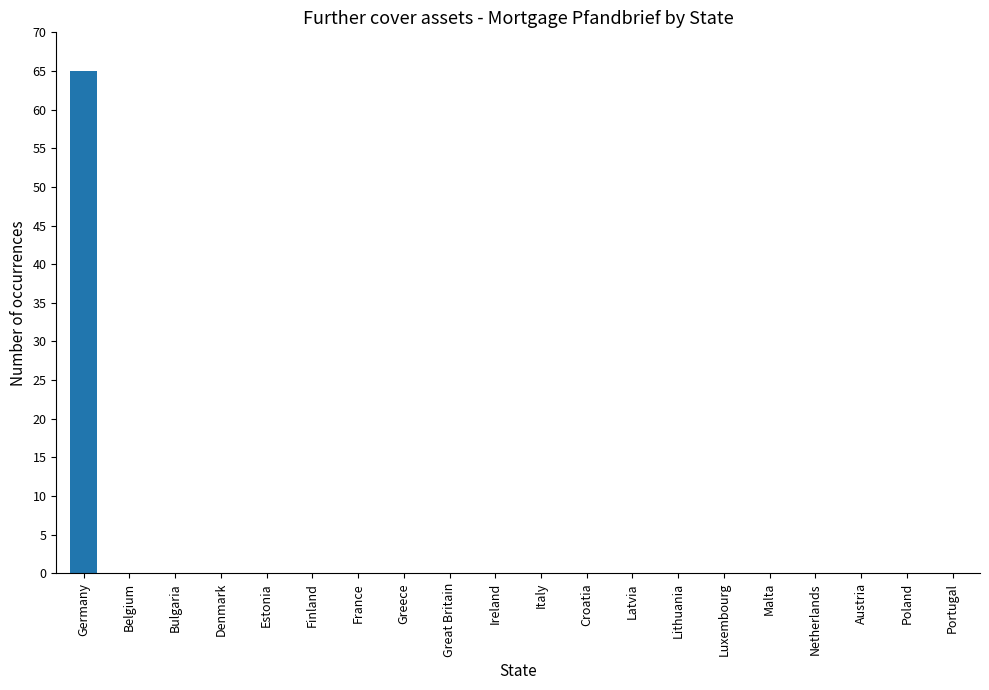

What is the sum of the values at Germany and Italy?

65